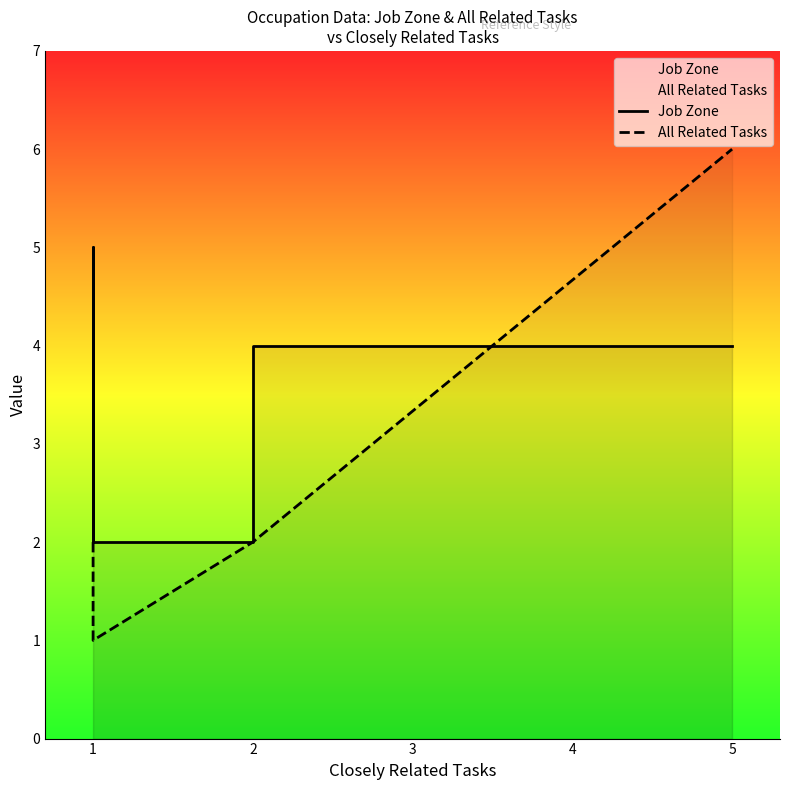

True or false: All Related Tasks has more than 1 points higher than both neighbors.

False